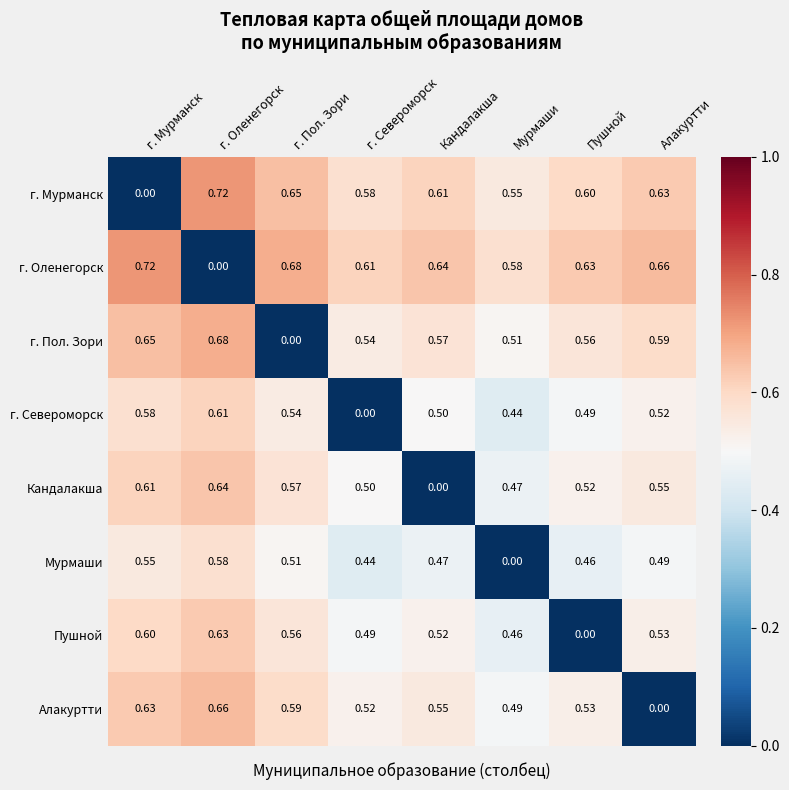

At which label is г. Мурманск closest to 0?

г. Мурманск